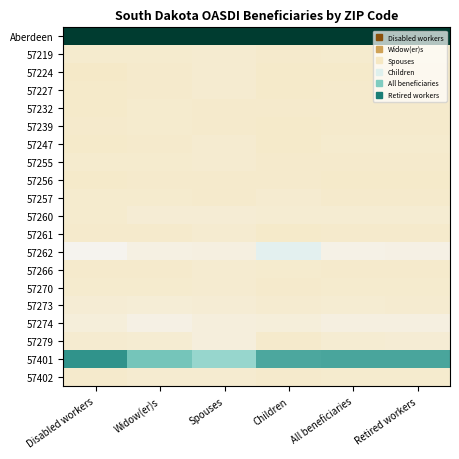

Rank the series at Children from highest to lowest value.

Aberdeen, 57401, 57262, 57274, 57260, 57257, 57273, 57266, 57219, 57232, 57255, 57256, 57270, 57279, 57402, 57224, 57227, 57239, 57247, 57261